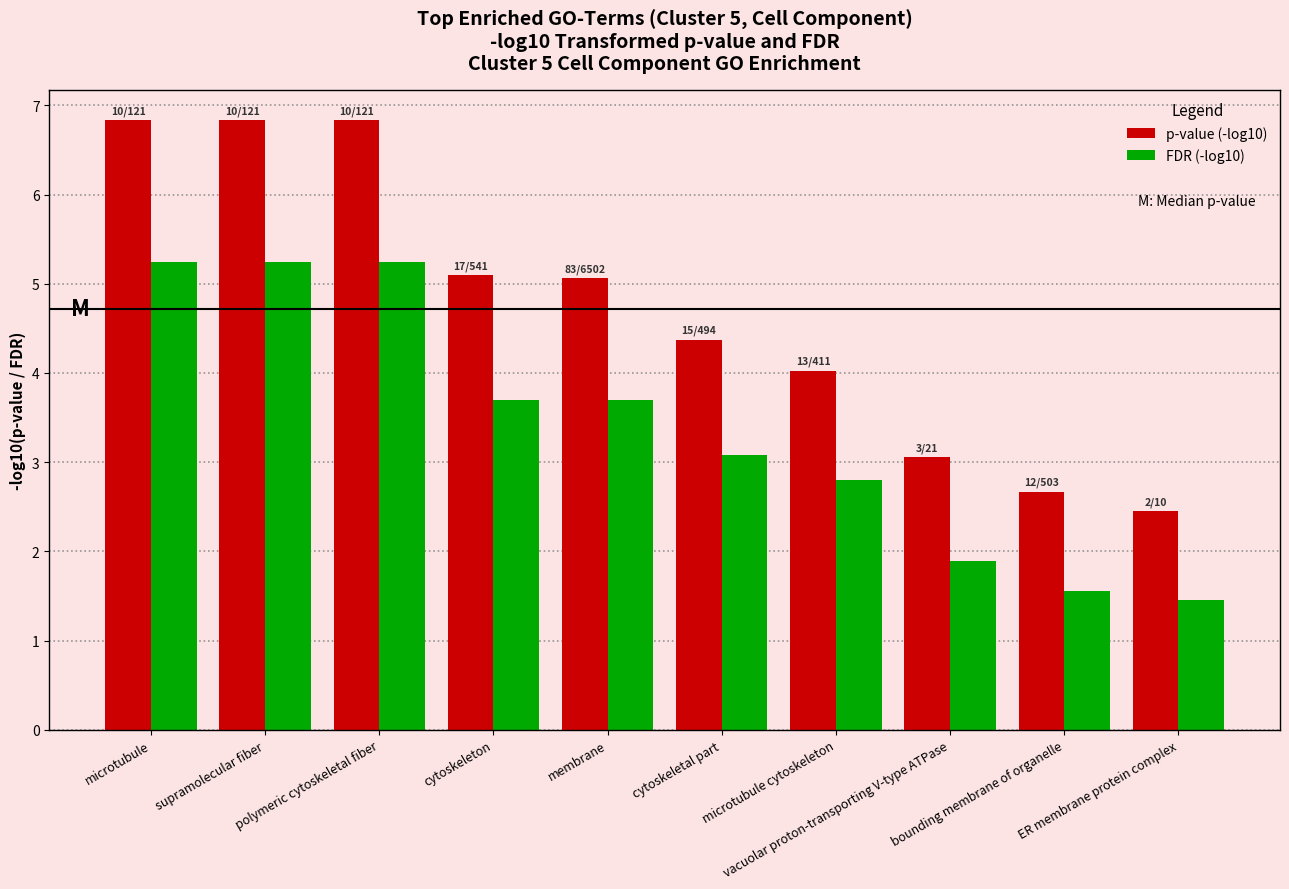

What is the minimum value for FDR (-log10)?

1.5